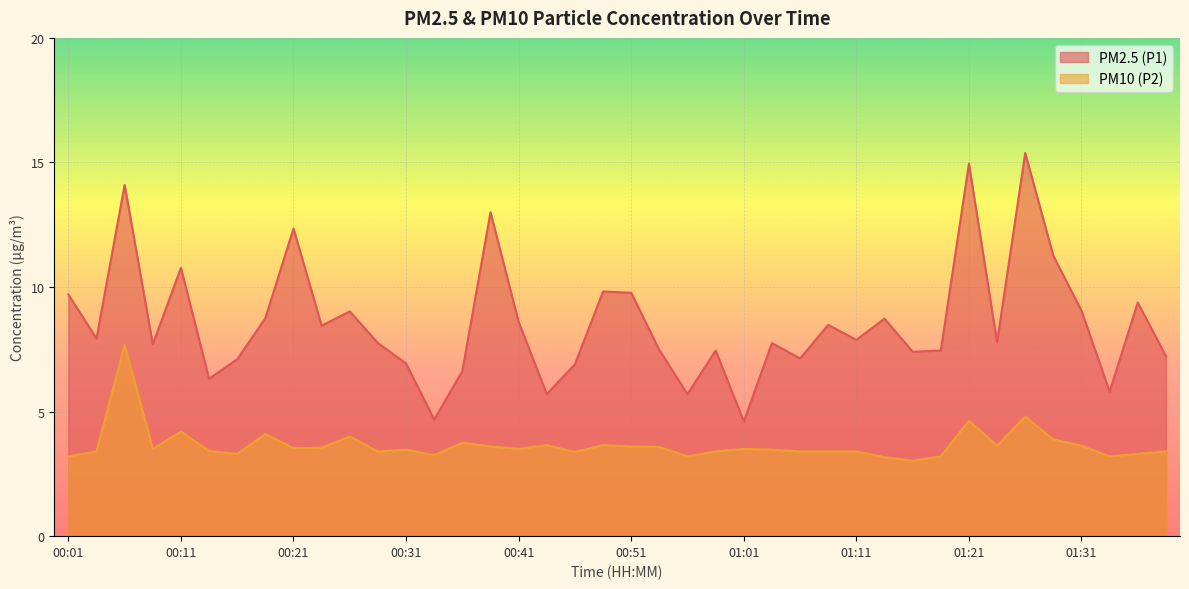

What is the sum of the PM2.5 (P1) values at 01:19 and 01:34?

13.2